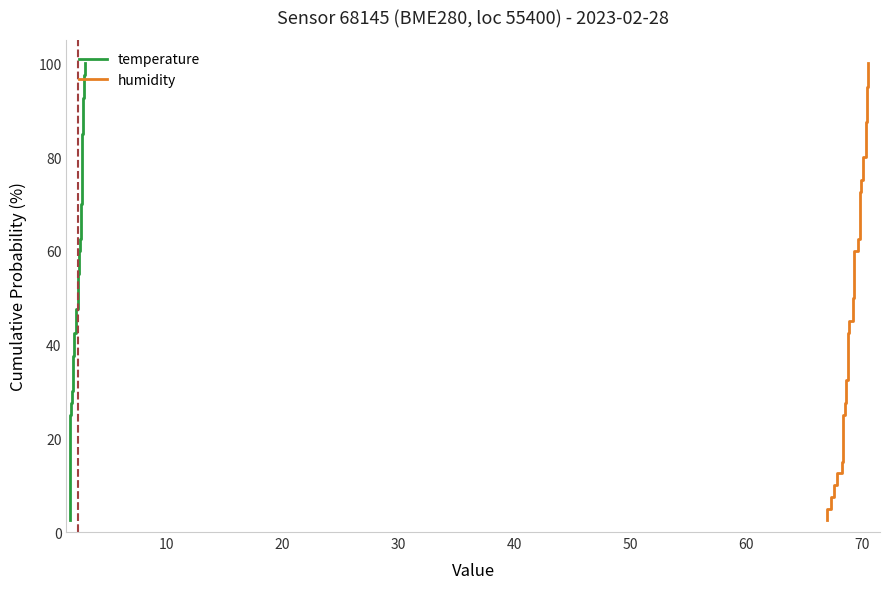

What is the difference between the maximum and minimum values in the temperature series?

97.5